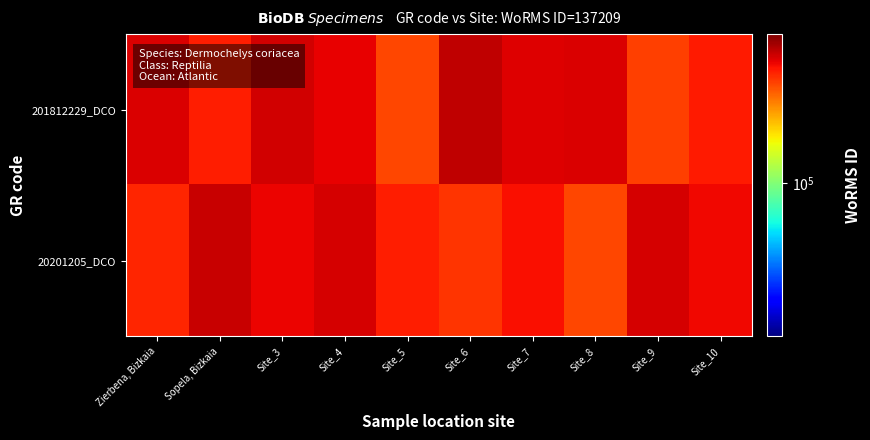

Rank the series at Site_9 from lowest to highest value.

201812229_DCO, 20201205_DCO